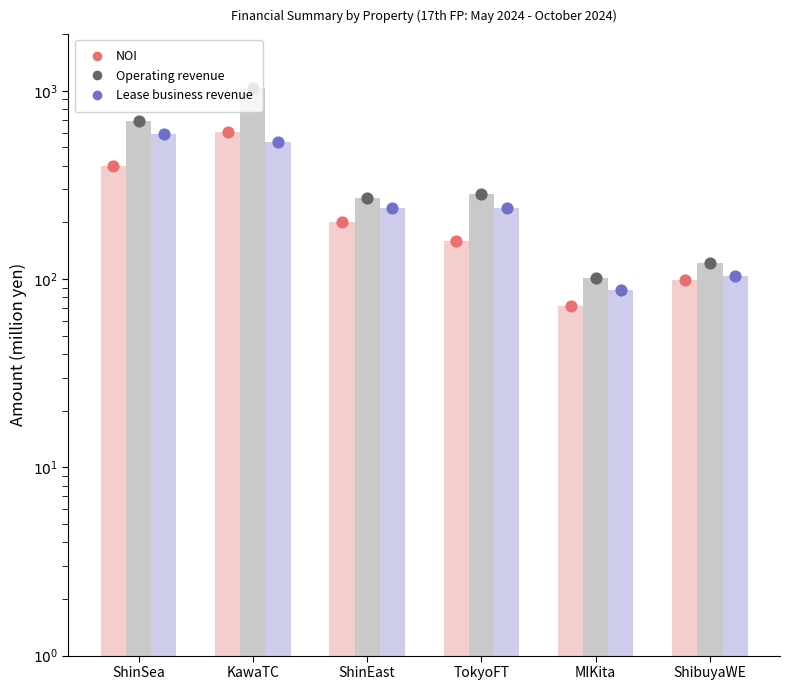

Which series reaches the maximum Y coordinate?

Operating revenue